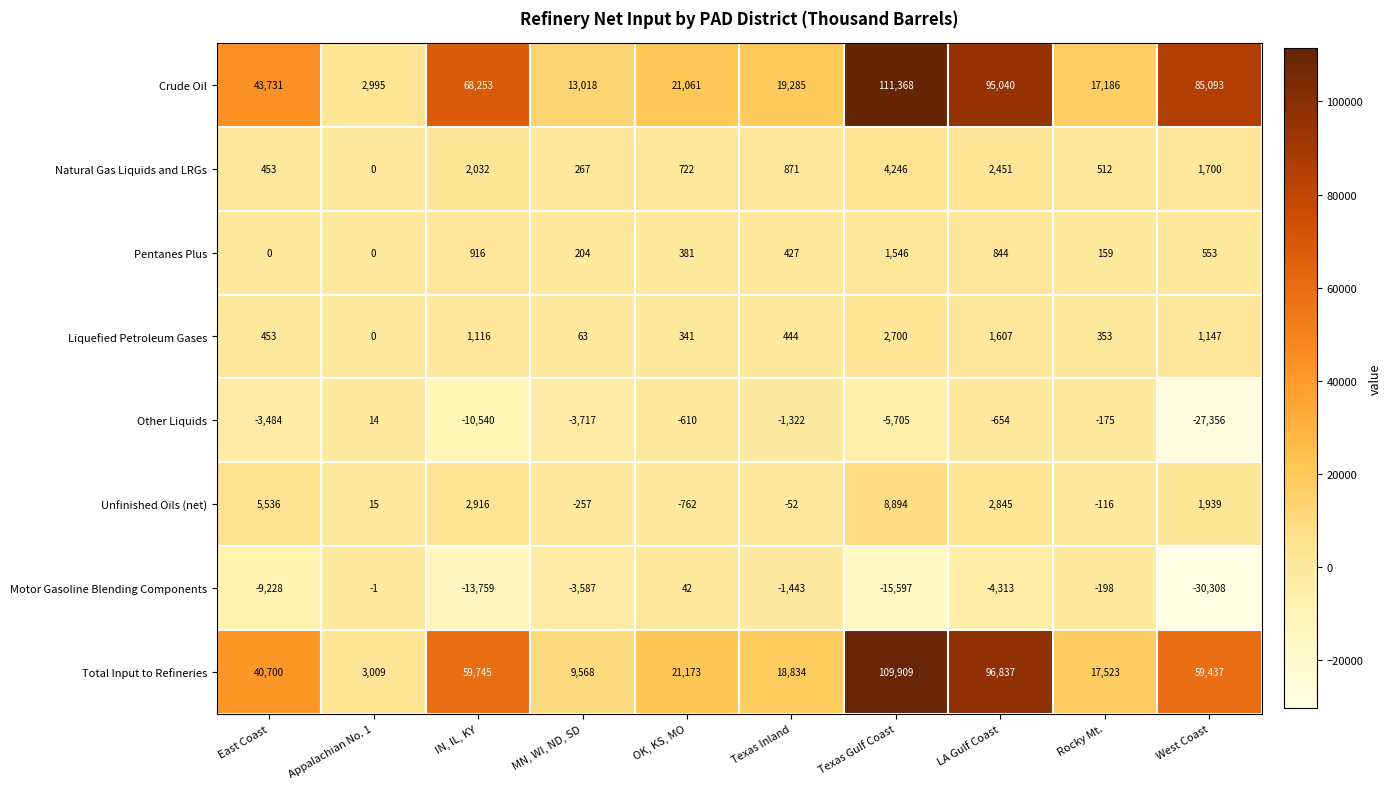

The Natural Gas Liquids and LRGs series shows 253 at OK, KS, MO. True or false?

False